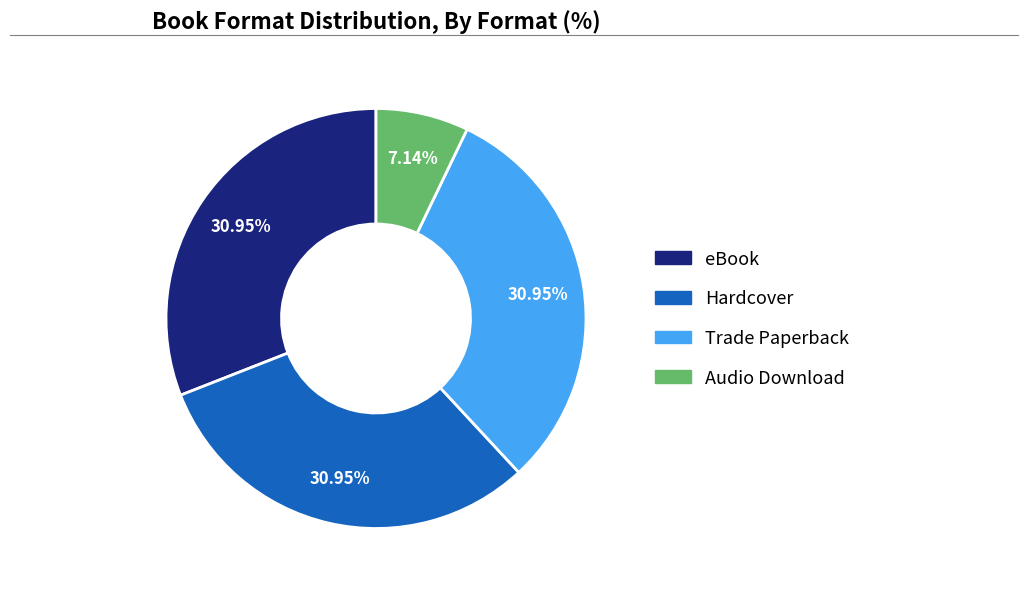

Count the number of slices in the pie.

4